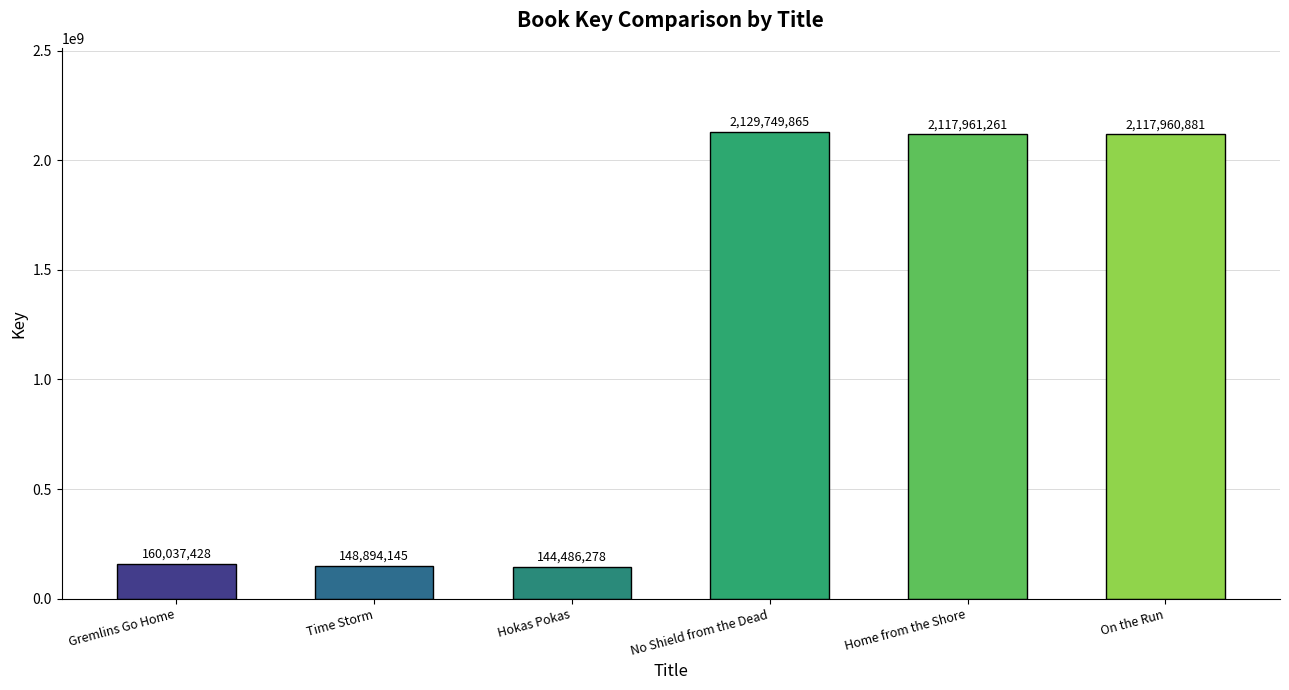

The value at On the Run is 3802791246. True or false?

False